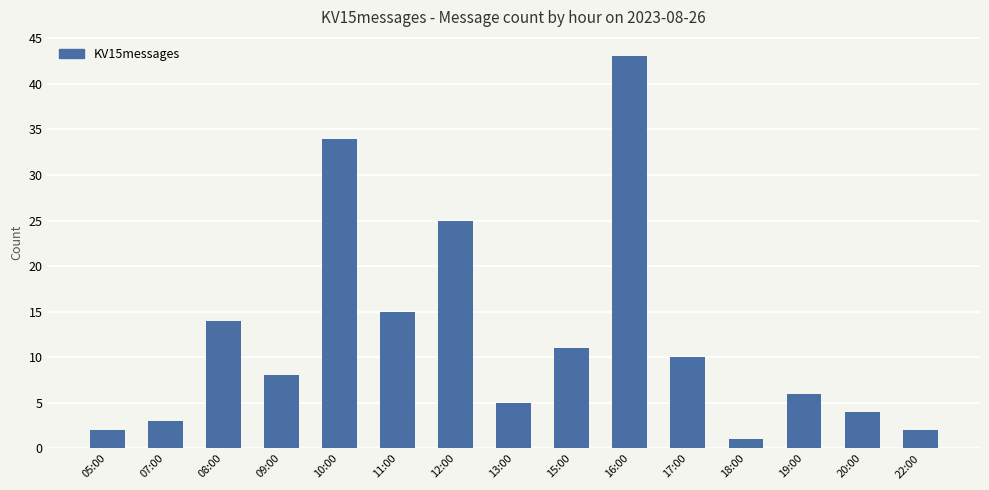

How many values are below 8?

7